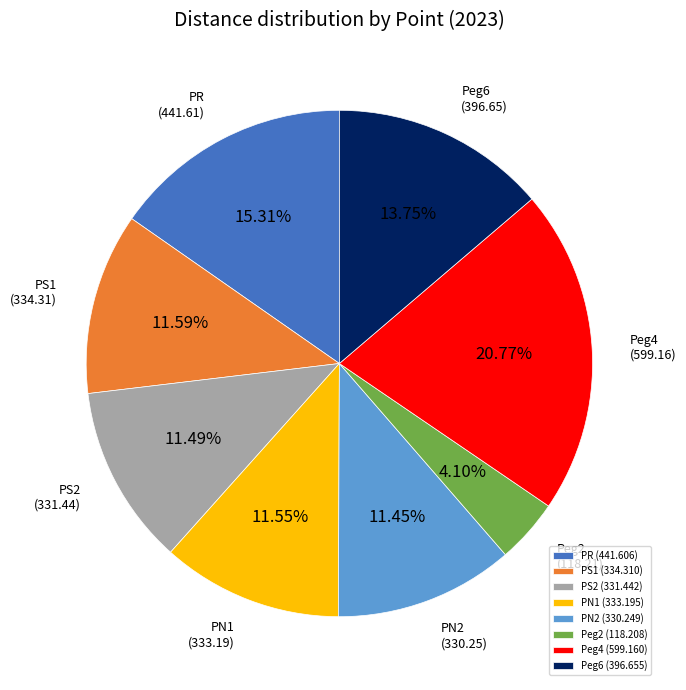

True or false: PN1 accounts for 2% of the total.

False